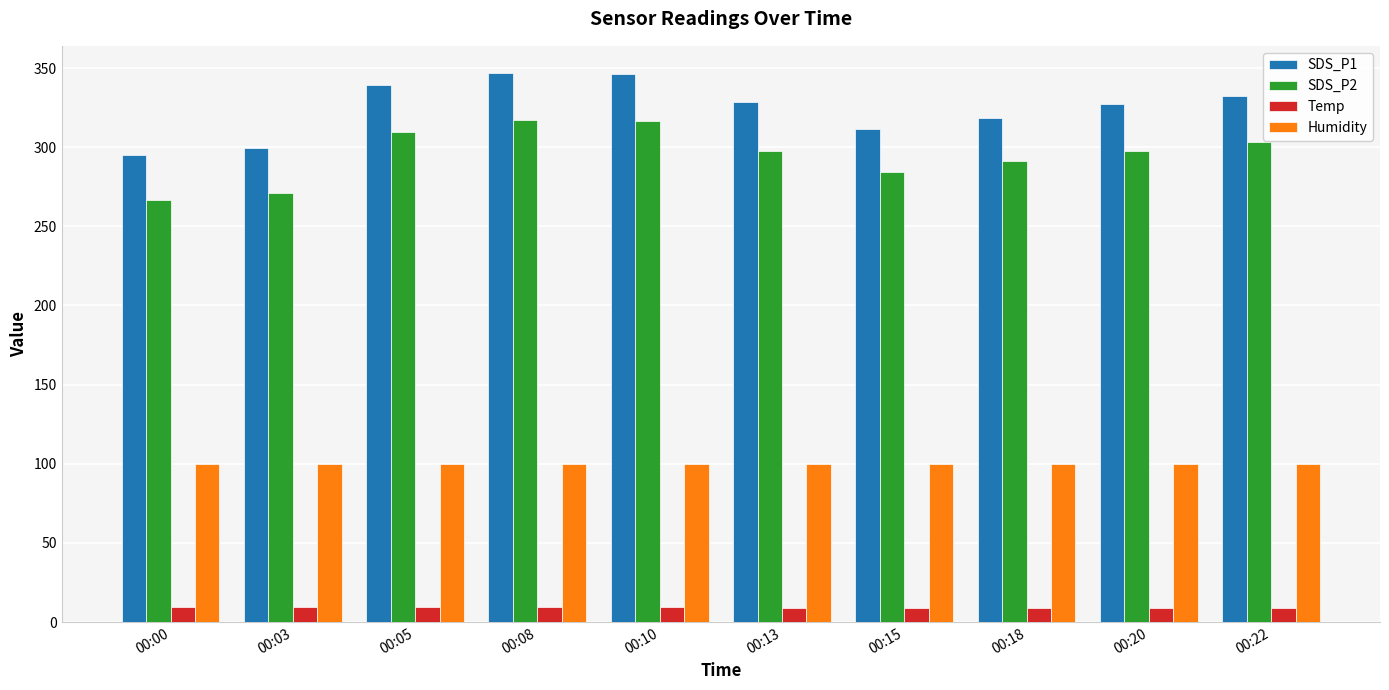

True or false: Humidity has a value of 99.9 at 00:15.

True